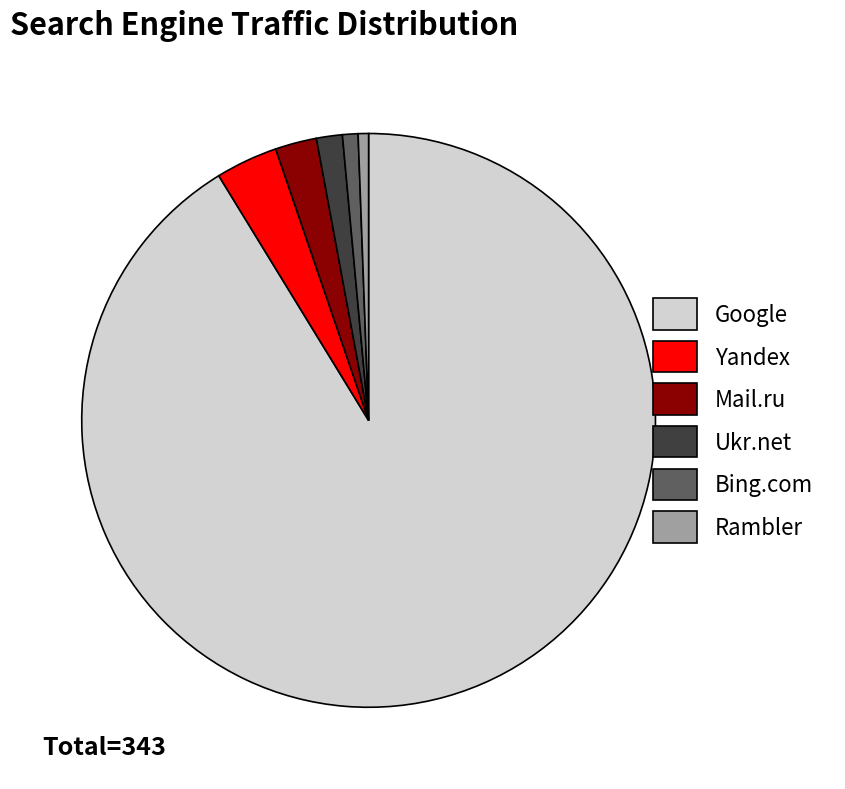

Which category has the biggest portion of the pie?

Google